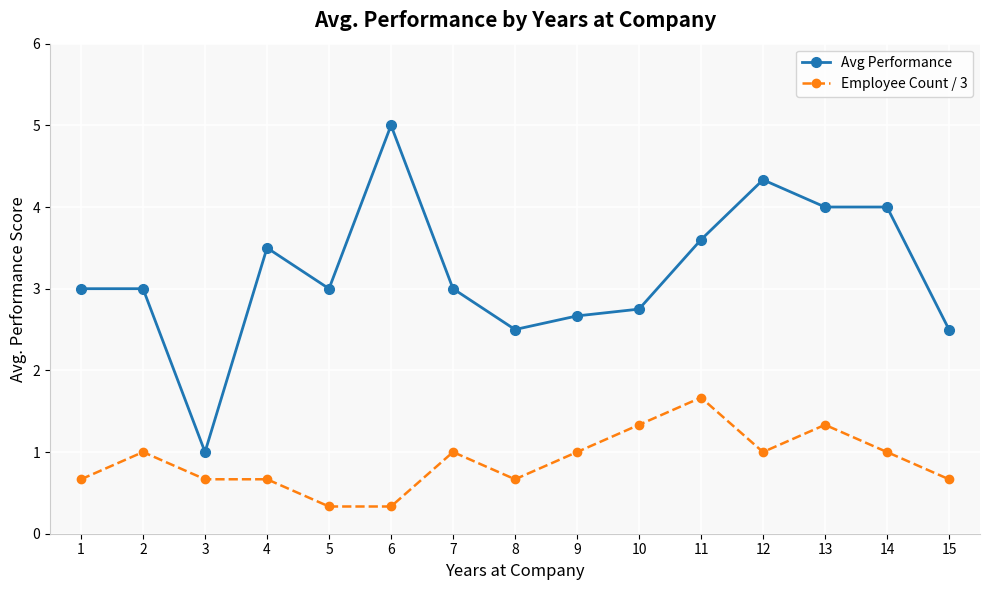

Between 3 and 14, which series saw the biggest shift?

Avg Performance